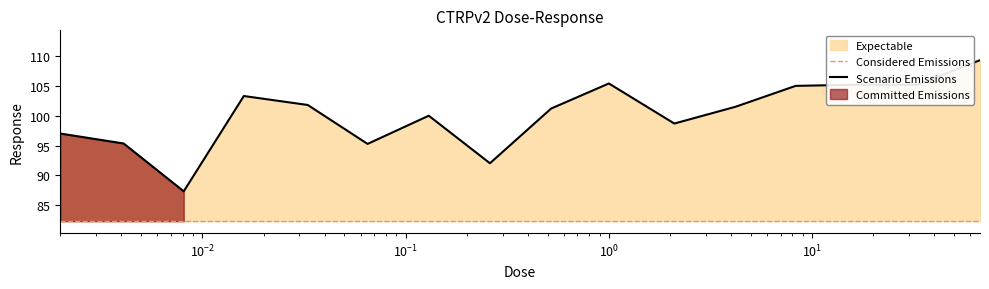

How many lines are shown in the chart?

1